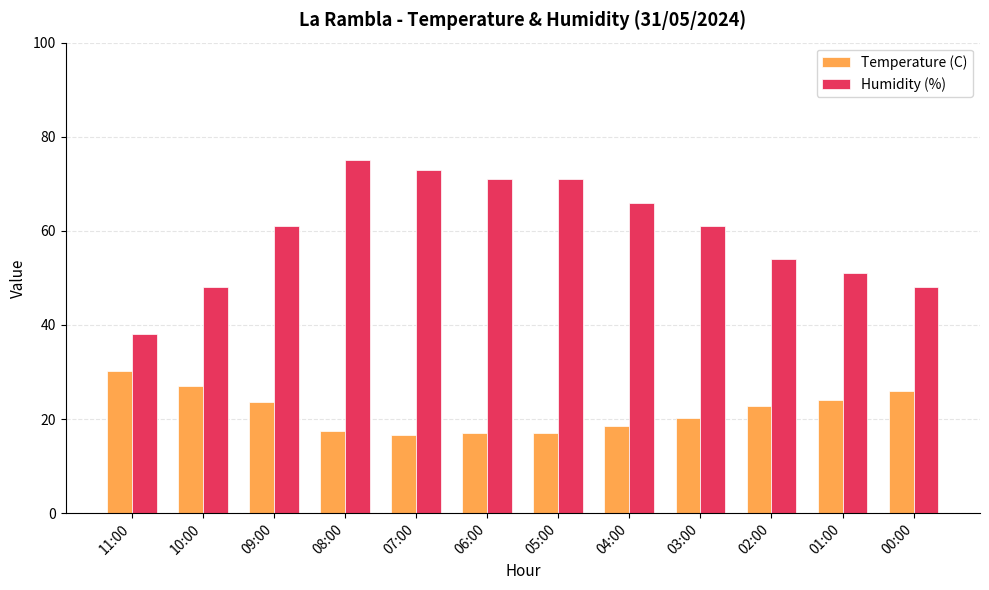

Is it true that Temperature (C) equals 17.0 at 06:00?

True